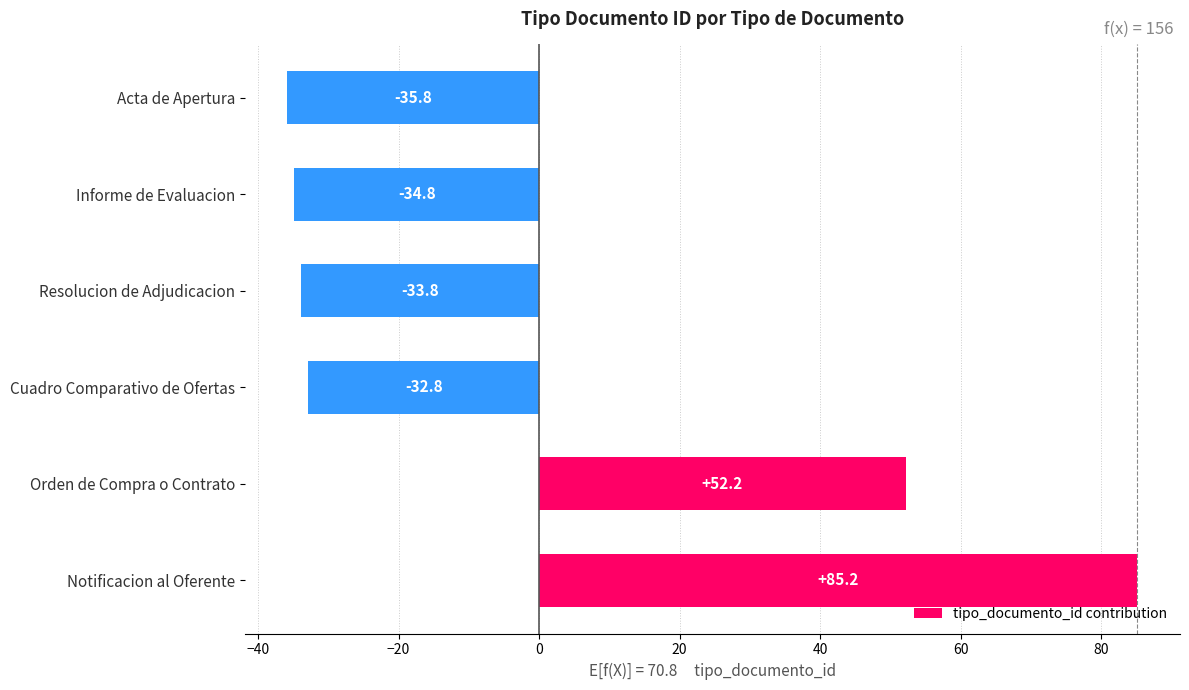

What is the smallest value displayed?

-35.8